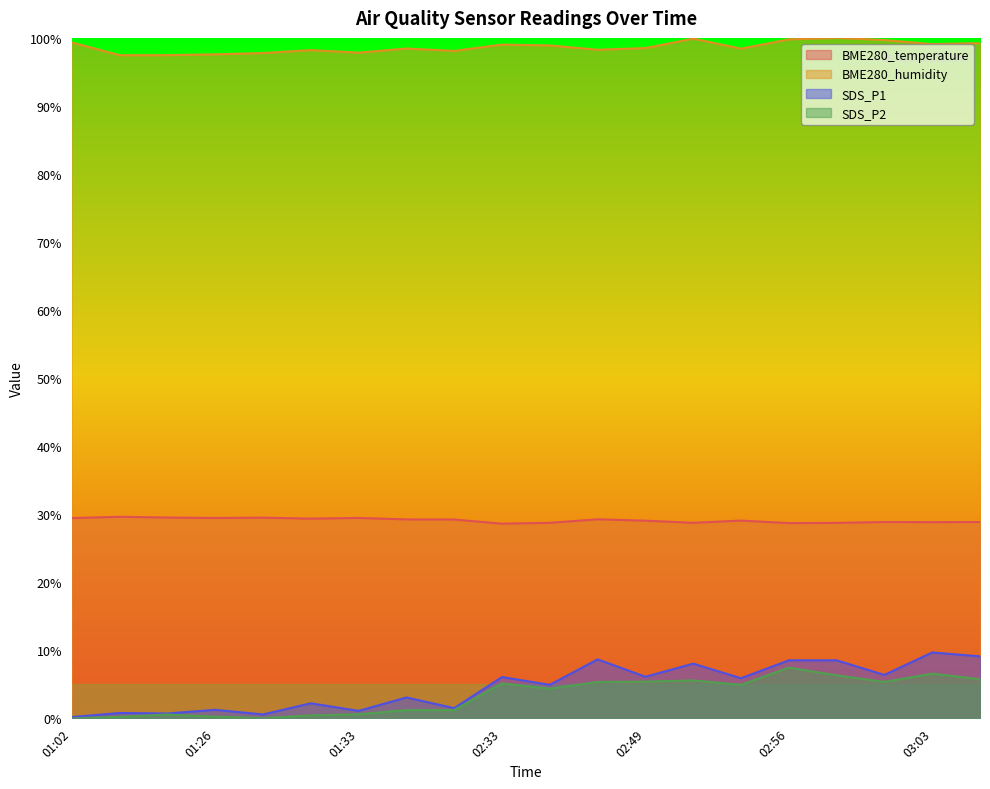

True or false: BME280_temperature has more than 1 points higher than both neighbors.

True